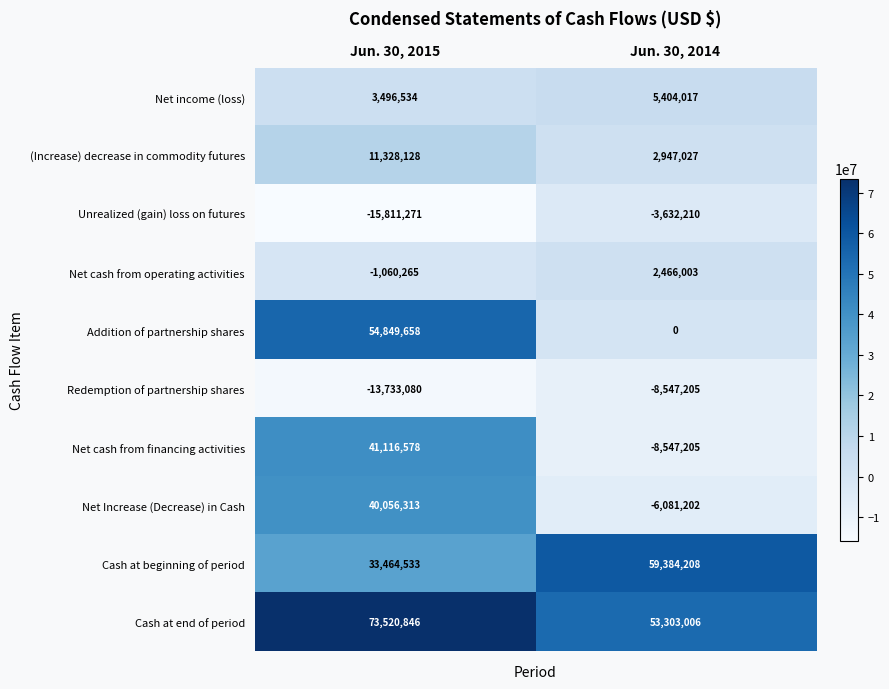

At which category is the sum across all series the highest?

Jun. 30, 2015